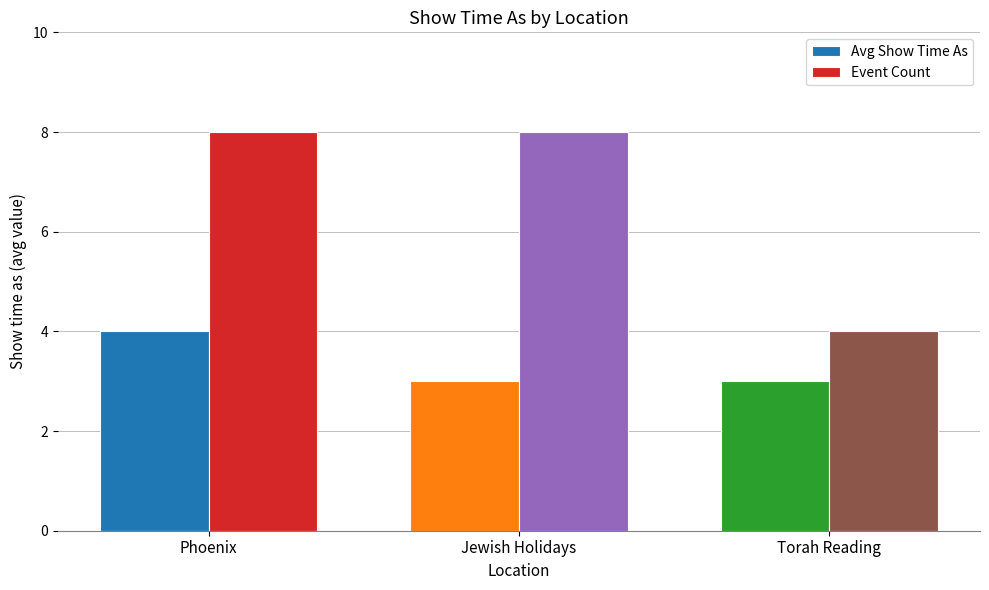

Rank the series by their maximum value, from highest to lowest.

Event Count, Avg Show Time As